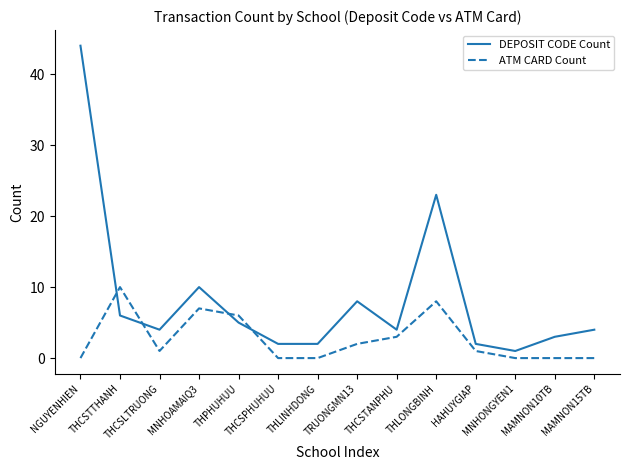

How many intersections are there between ATM CARD Count and DEPOSIT CODE Count?

4